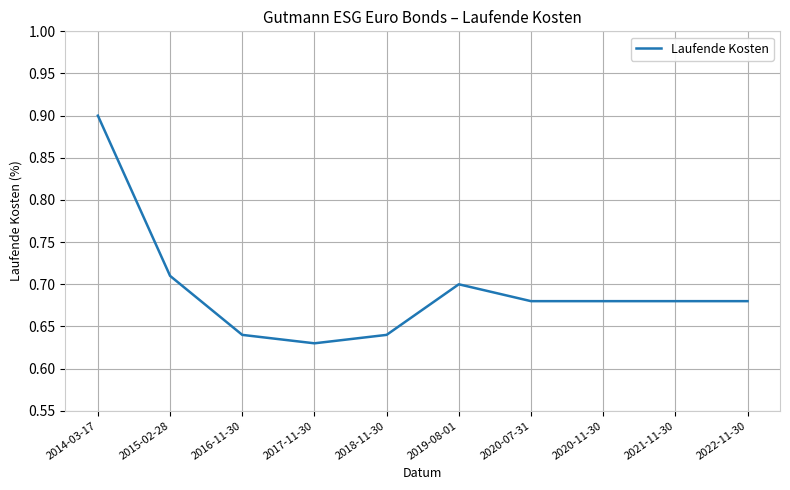

What is the difference between the maximum and minimum values?

0.3